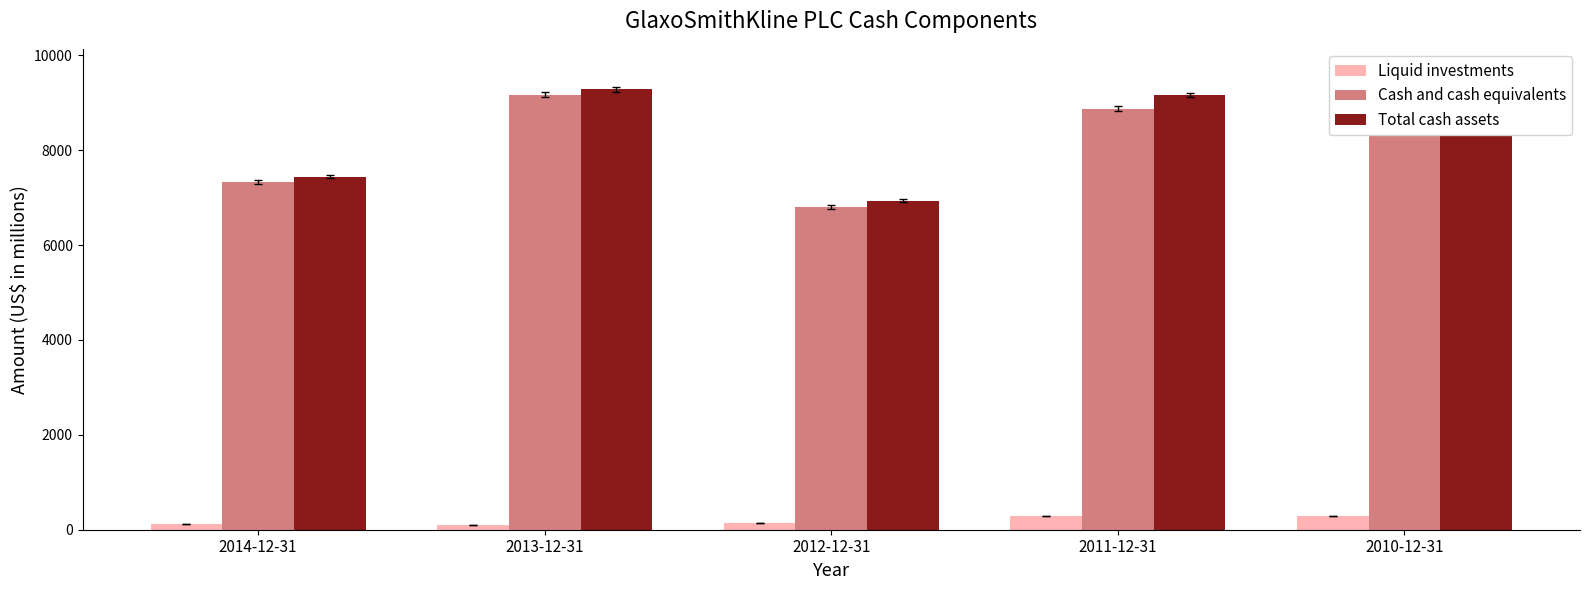

At how many categories does at least one series exceed 3695?

5